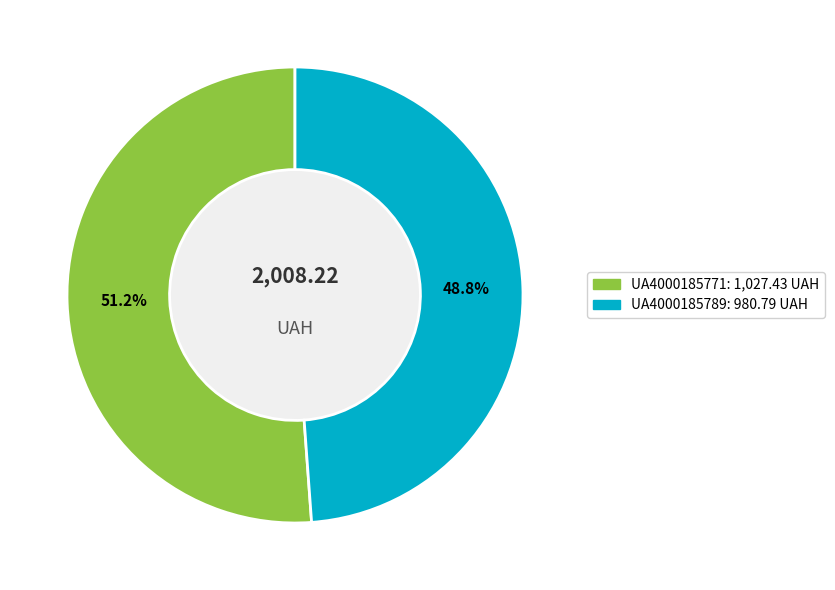

Rank the categories by value from lowest to highest.

UA4000185789, UA4000185771